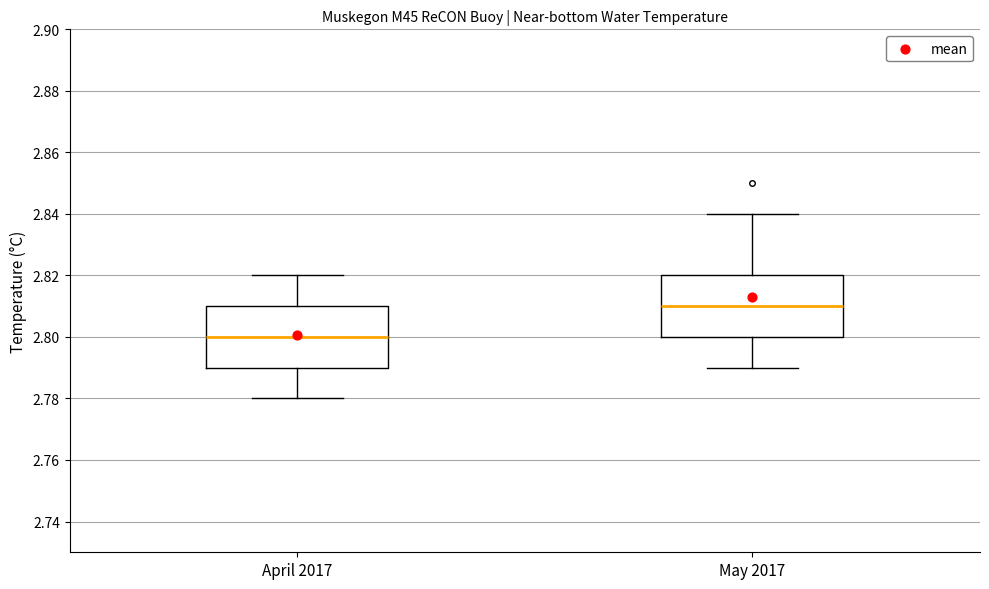

Where does the upper whisker of the box for April 2017 end on the y-axis? The values are not printed on the chart, so give them approximately, as read against the axis.

2.82